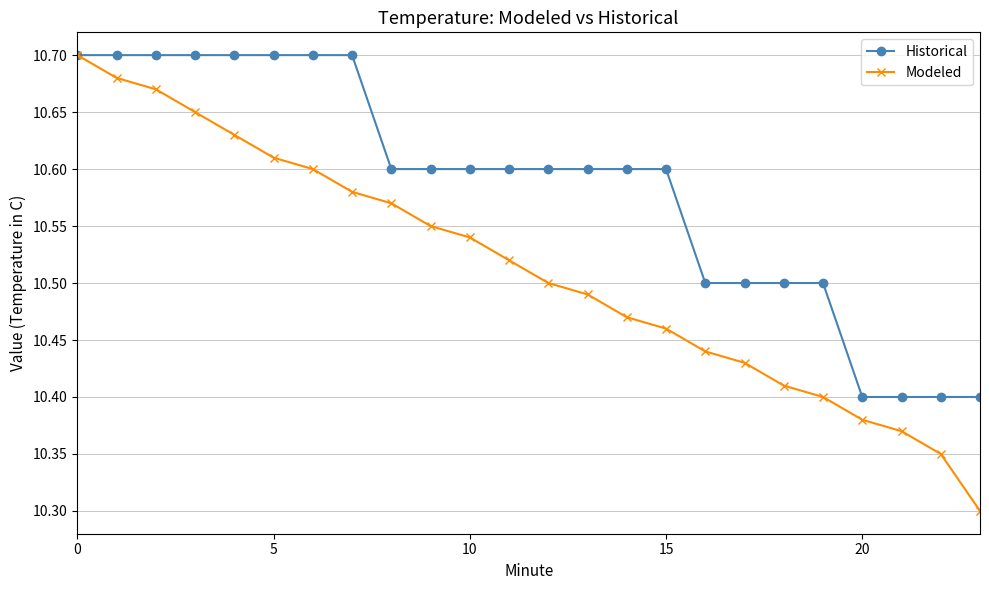

What is the sum of all Historical values?

254.0